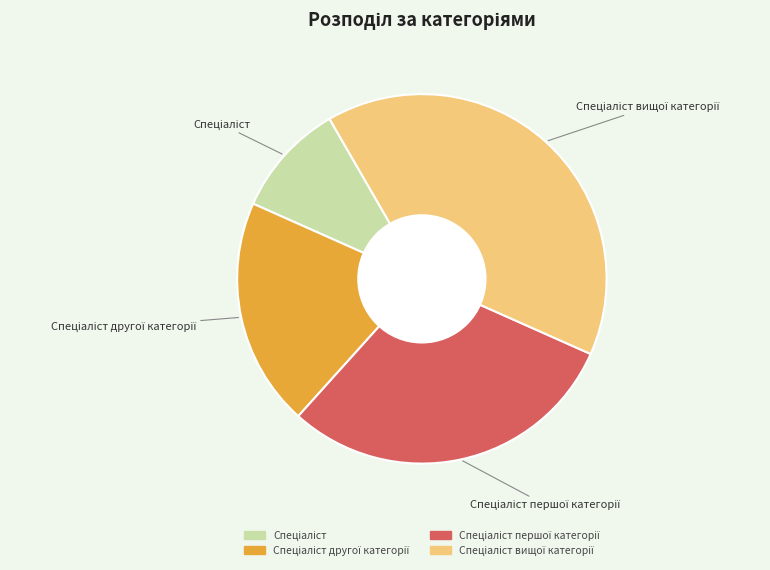

Is there any slice that represents more than half of the pie?

No